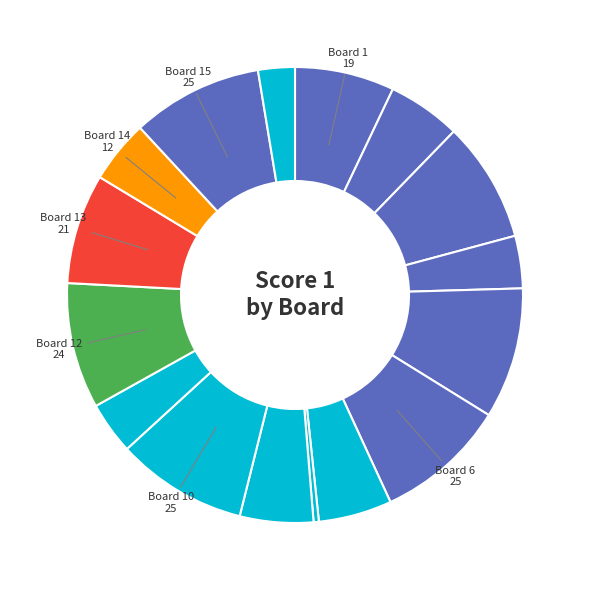

Count the number of slices in the pie.

16